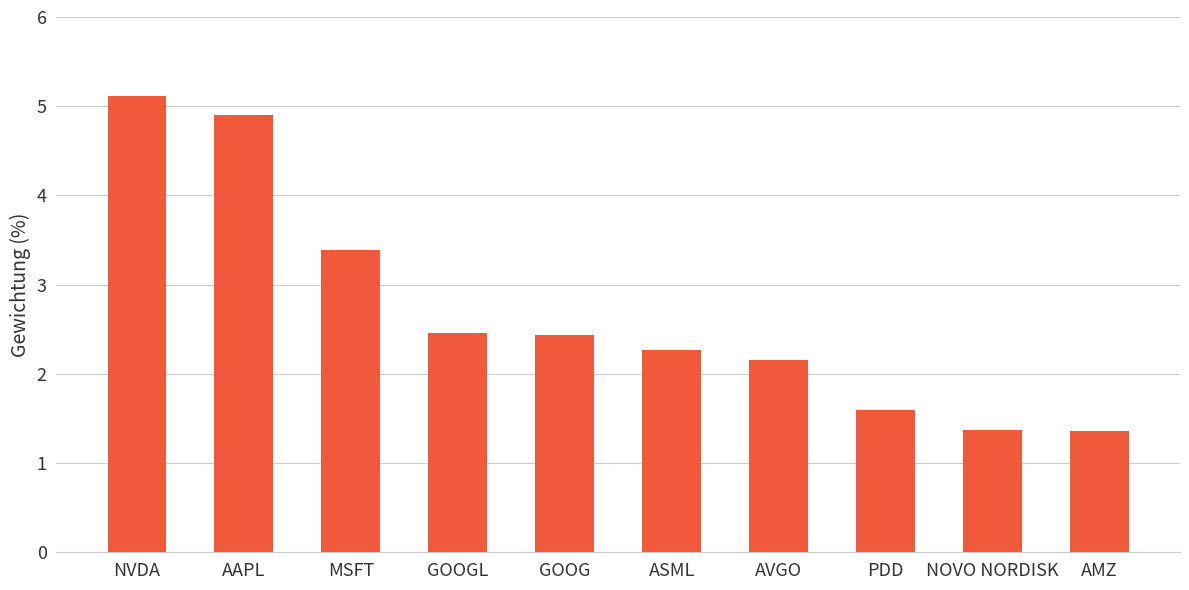

What is the smallest value displayed?

1.4